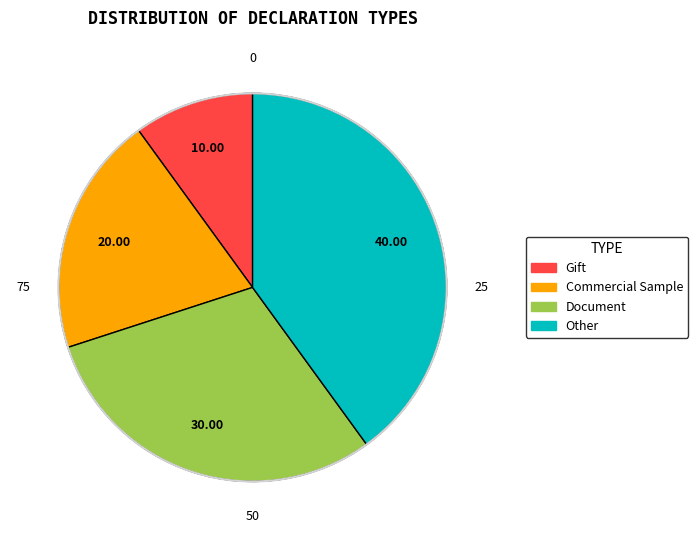

Rank the categories by value from lowest to highest.

Gift, Commercial Sample, Document, Other